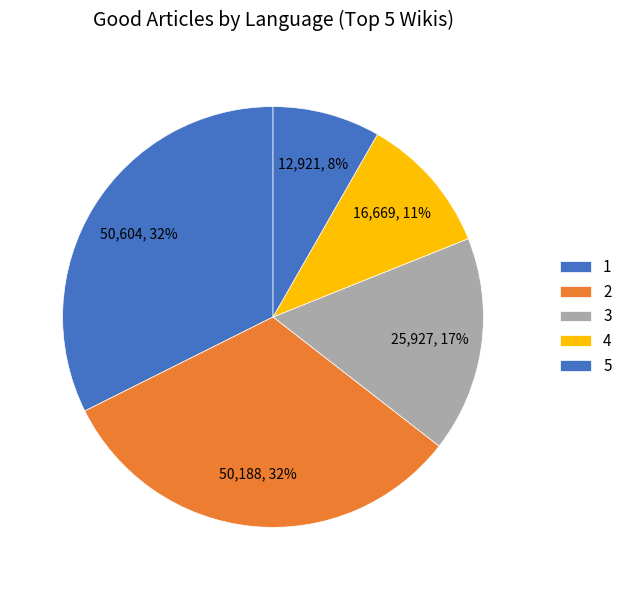

Count the number of slices in the pie.

5